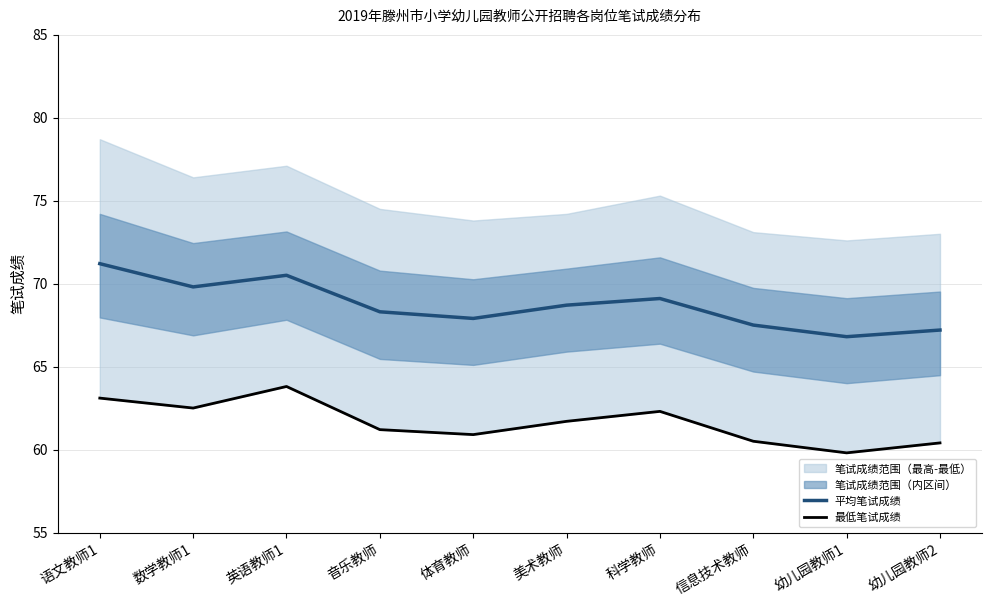

True or false: 最低笔试成绩 and 平均笔试成绩 cross at least once.

False